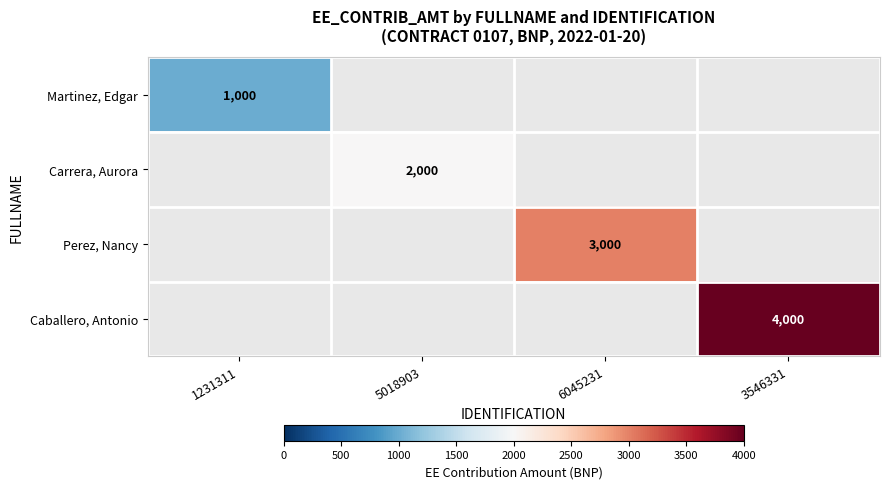

How many data points does each series have?

4